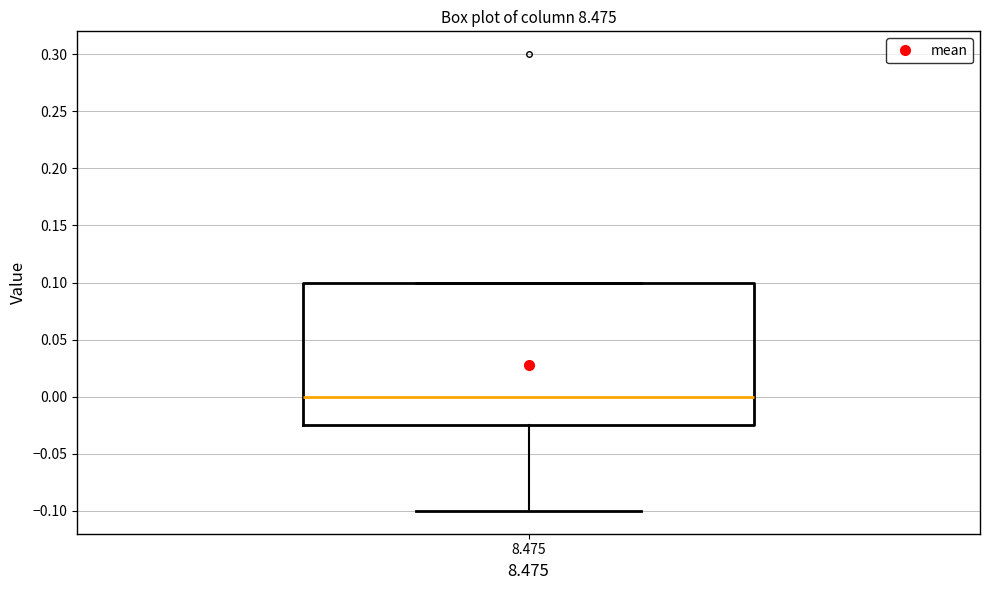

Transcribe this box plot: give where the median line is, the range the box spans, and where the two whiskers end, as read against the y-axis. The values are not printed on the chart, so give them approximately, as read against the axis.

median 0.000, box -0.025 to 0.100, whiskers -0.100 to 0.100